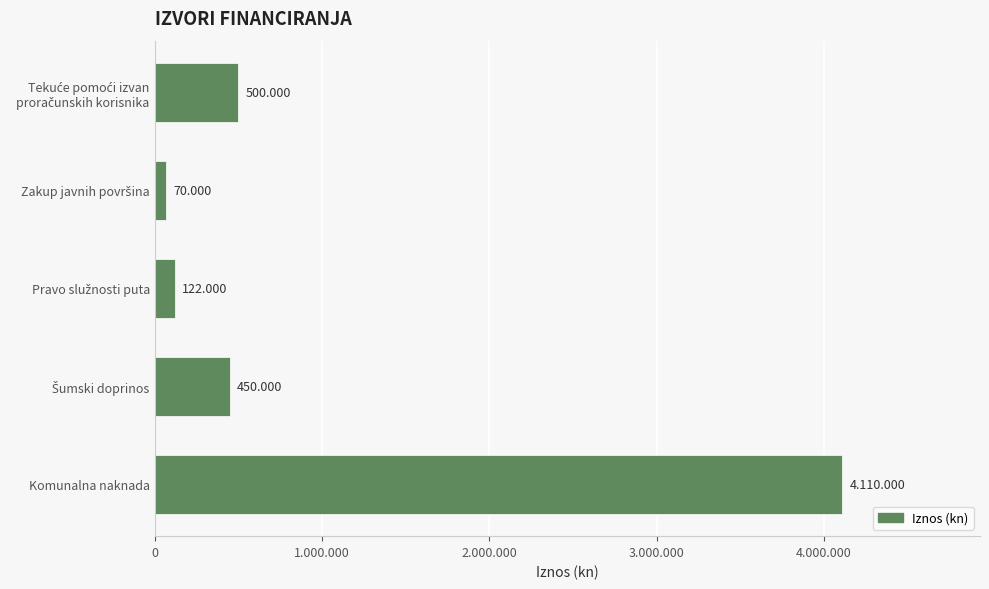

What is the difference between the maximum and minimum values?

4040000